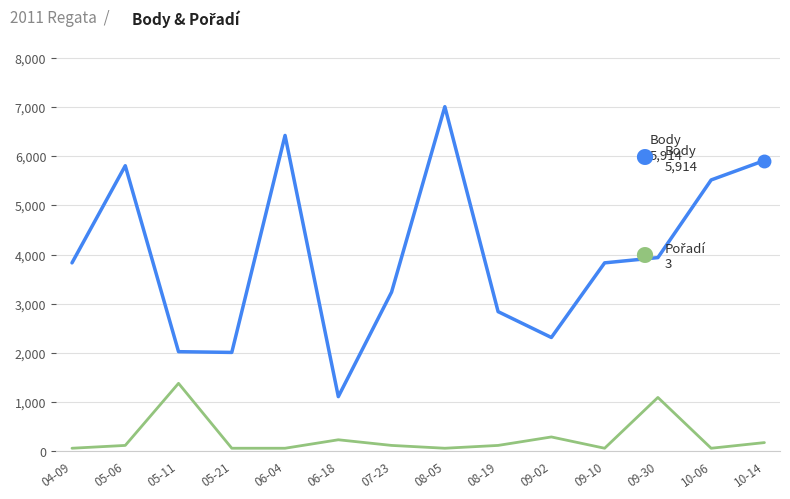

Reading left to right, transcribe all the data shown in this chart.

Body: 04-09=3831	05-06=5808	05-11=2023	05-21=2008	06-04=6425	06-18=1108	07-23=3236	08-05=7010	08-19=2838	09-02=2312	09-10=3831	09-30=3938	10-06=5519	10-14=5914
Pořadí: 04-09=1	05-06=2	05-11=24	05-21=1	06-04=1	06-18=4	07-23=2	08-05=1	08-19=2	09-02=5	09-10=1	09-30=19	10-06=1	10-14=3